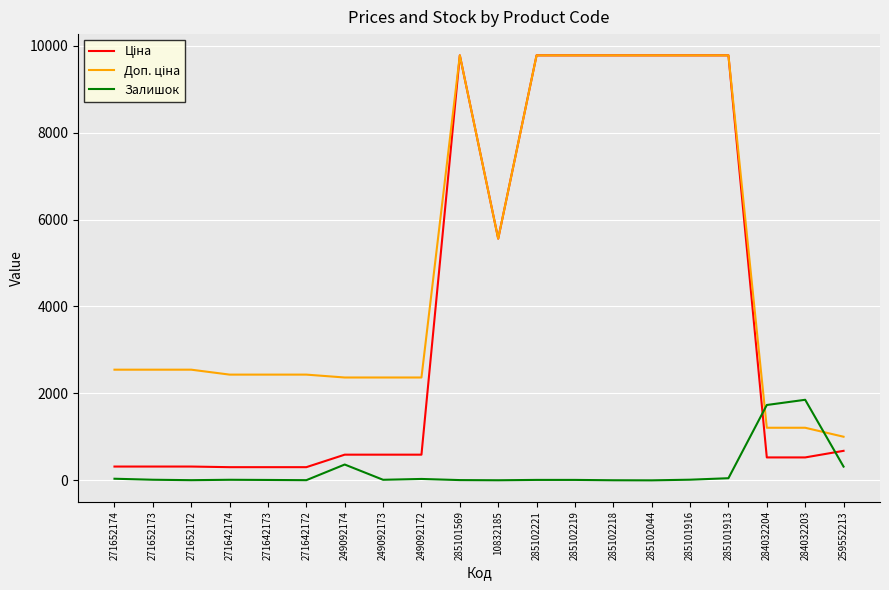

What is the maximum value shown in the chart?

9775.5